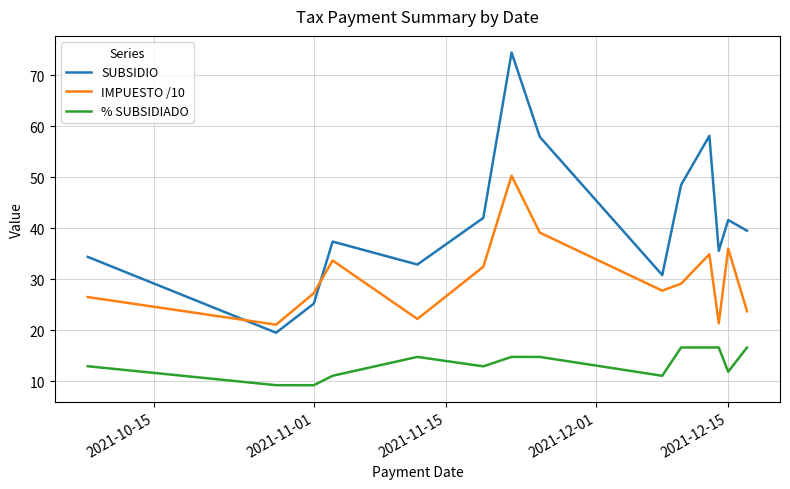

True or false: IMPUESTO /10 and % SUBSIDIADO intersect in this chart.

False